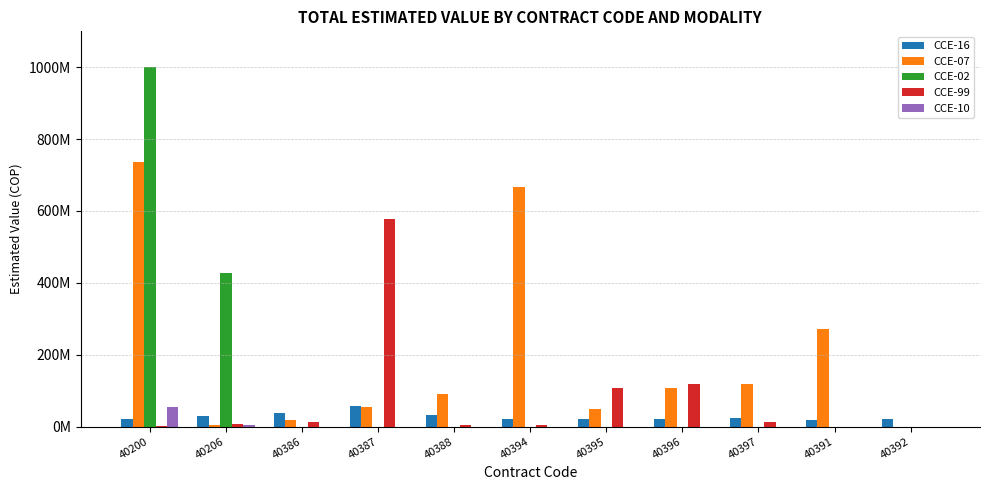

Is the value of CCE-02 at 40394 greater than the value of CCE-07 at 40397?

No